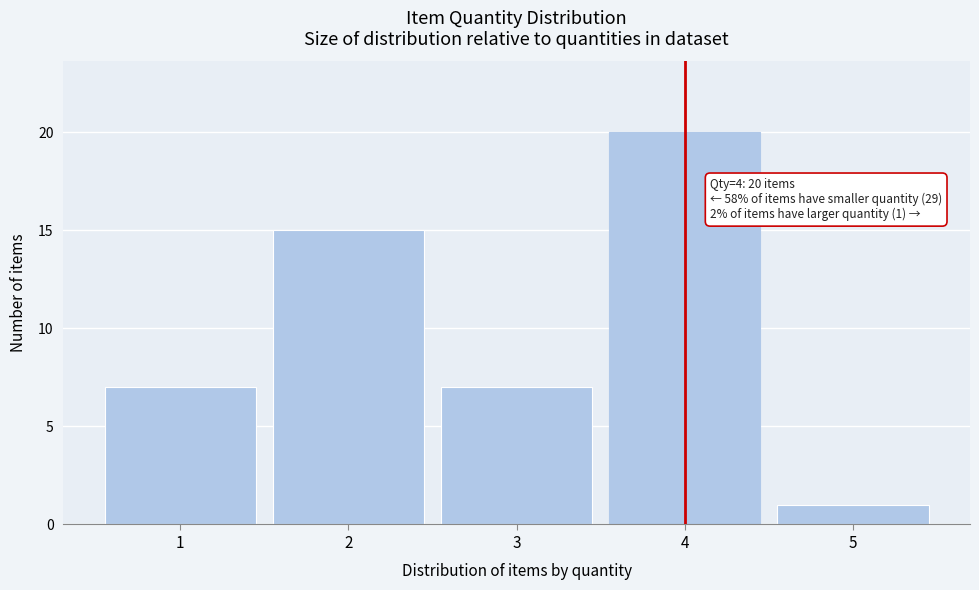

Reading left to right, what are all the values shown in this chart?

7	15	7	20	1